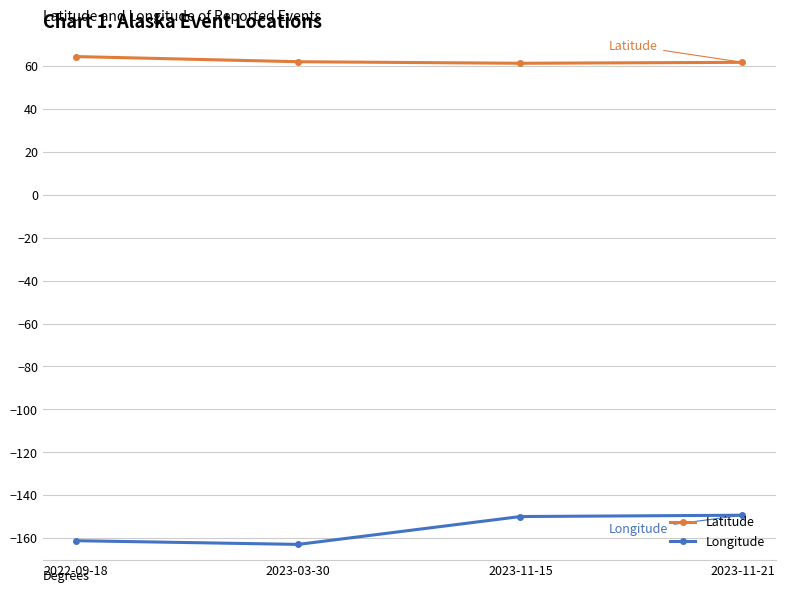

What are all the series names shown in the legend?

Latitude, Longitude